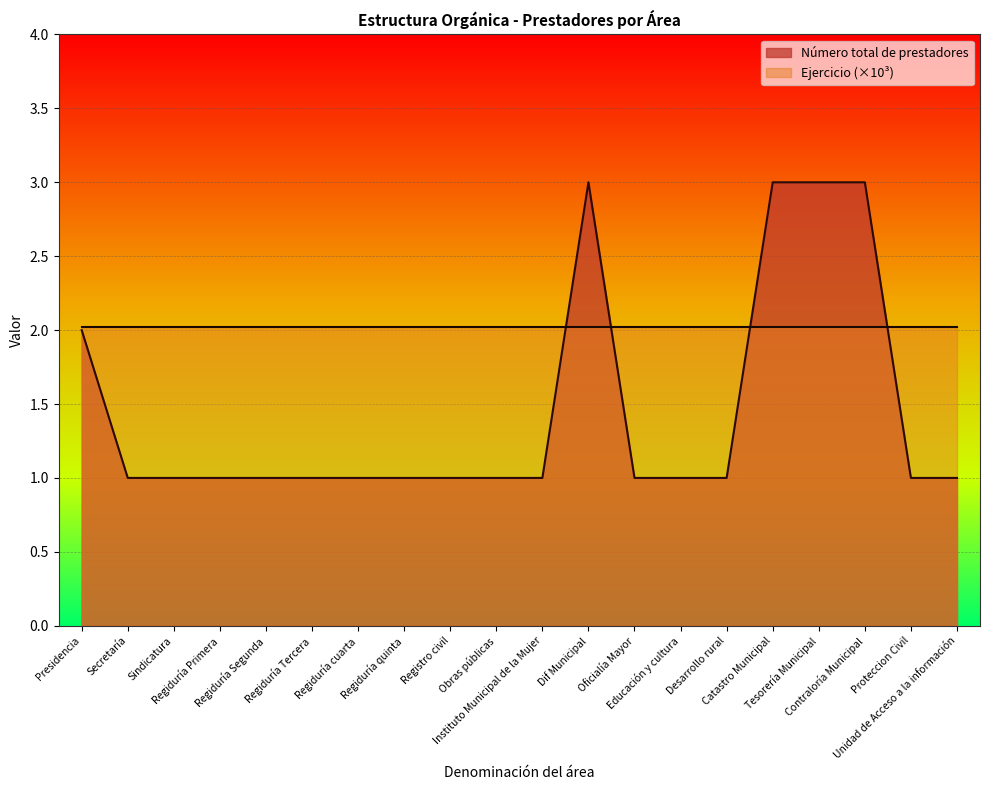

List the labels in order of value, largest first.

Dif Municipal, Catastro Municipal, Tesorería Municipal, Contraloría Municipal, Presidencia, Secretaría, Sindicatura, Regiduría Primera, Regiduría Segunda, Regiduría Tercera, Regiduría cuarta, Regiduría quinta, Registro civil, Obras públicas, Instituto Municipal de la Mujer, Oficialía Mayor, Educación y cultura, Desarrollo rural, Proteccion Civil, Unidad de Acceso a la información